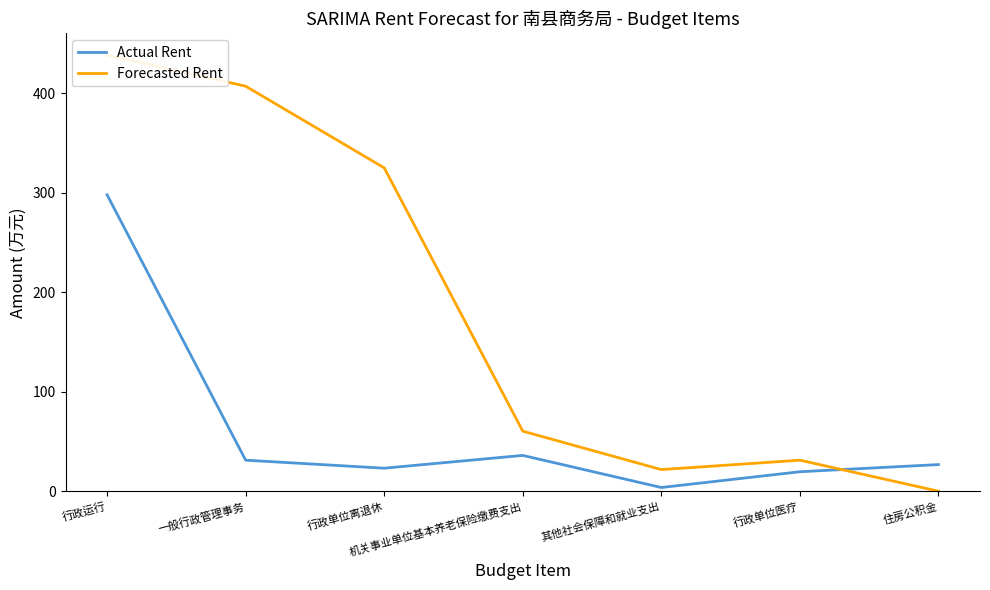

Between which two adjacent categories do Forecasted Rent and Actual Rent first intersect?

行政单位医疗 and 住房公积金